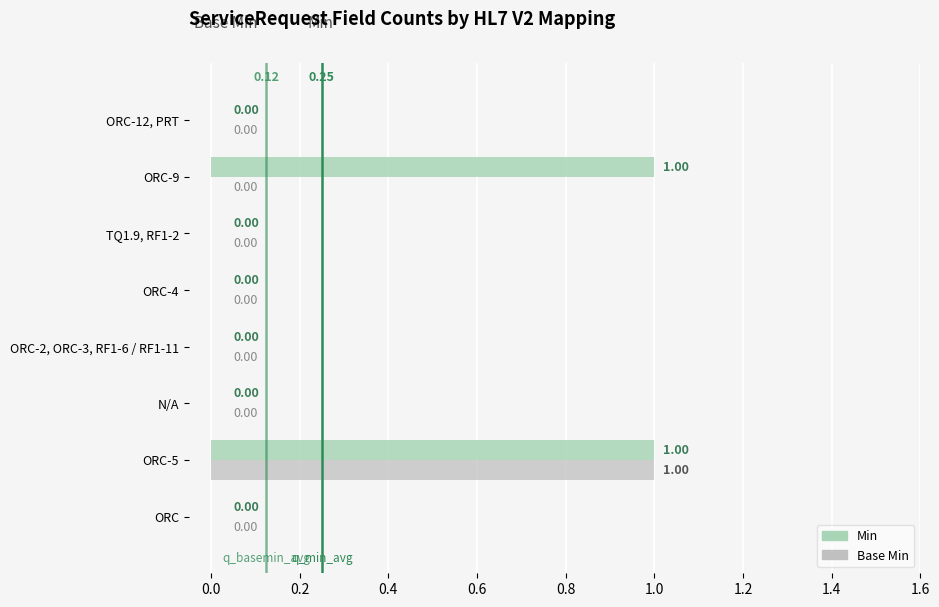

Which series has the largest range (max minus min)?

Min